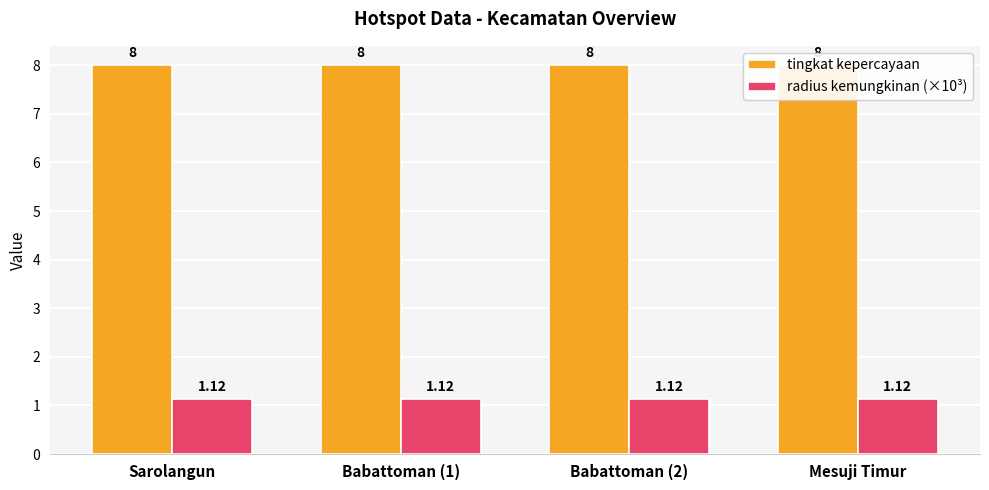

What are all the series names shown in the legend?

tingkat kepercayaan, radius kemungkinan (×10³)